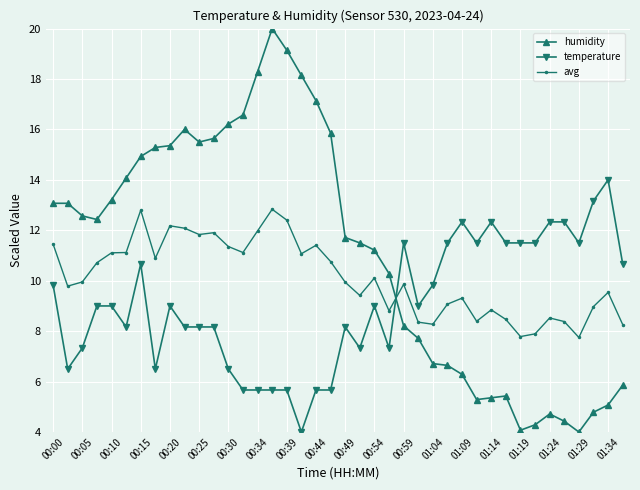

What is the maximum value for temperature?

14.0